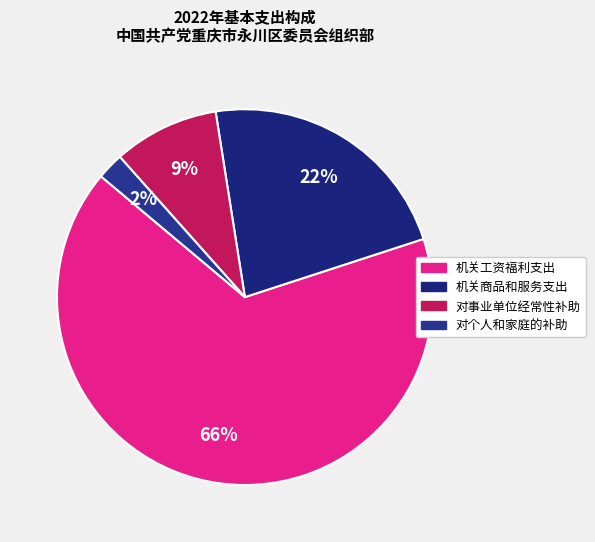

How many slices are in this pie chart?

4